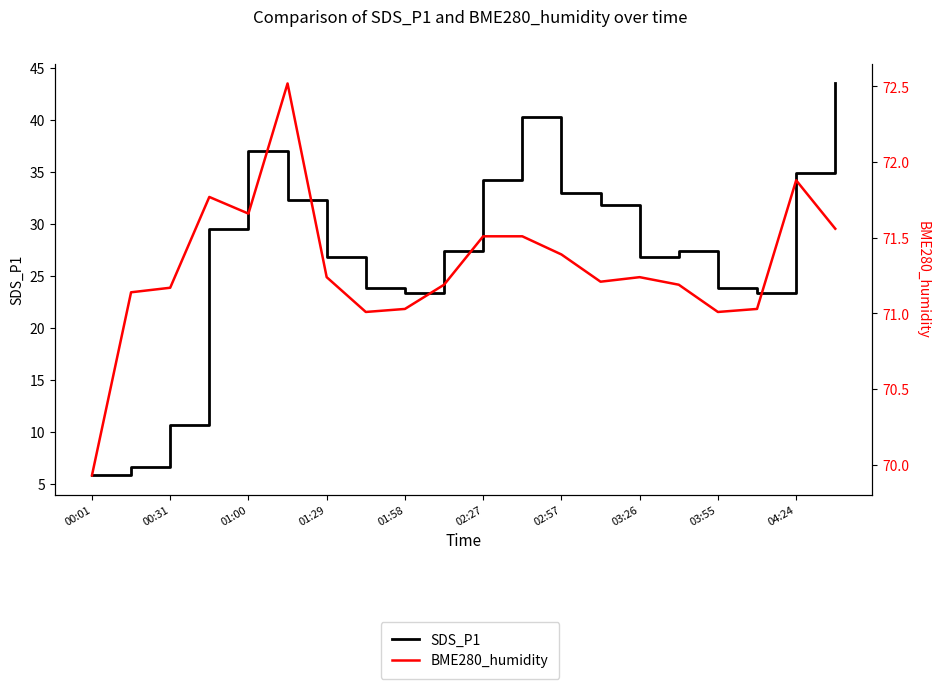

What is the label of the 16th point from the left?

15